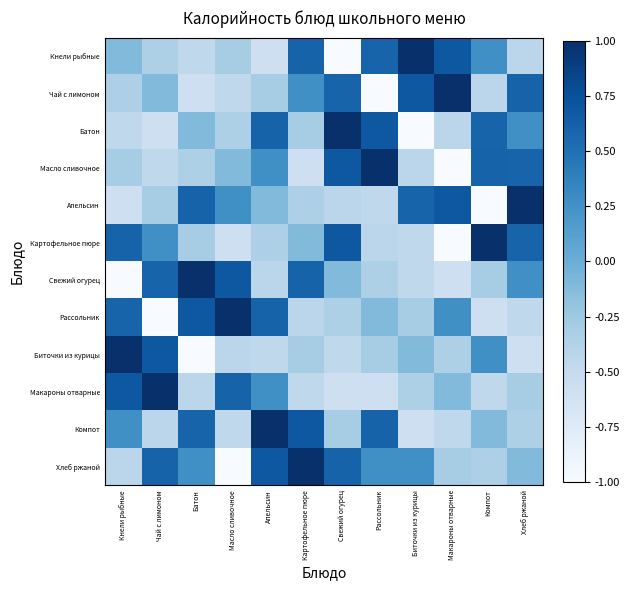

Which label corresponds to the largest value in the chart?

Биточки из курицы